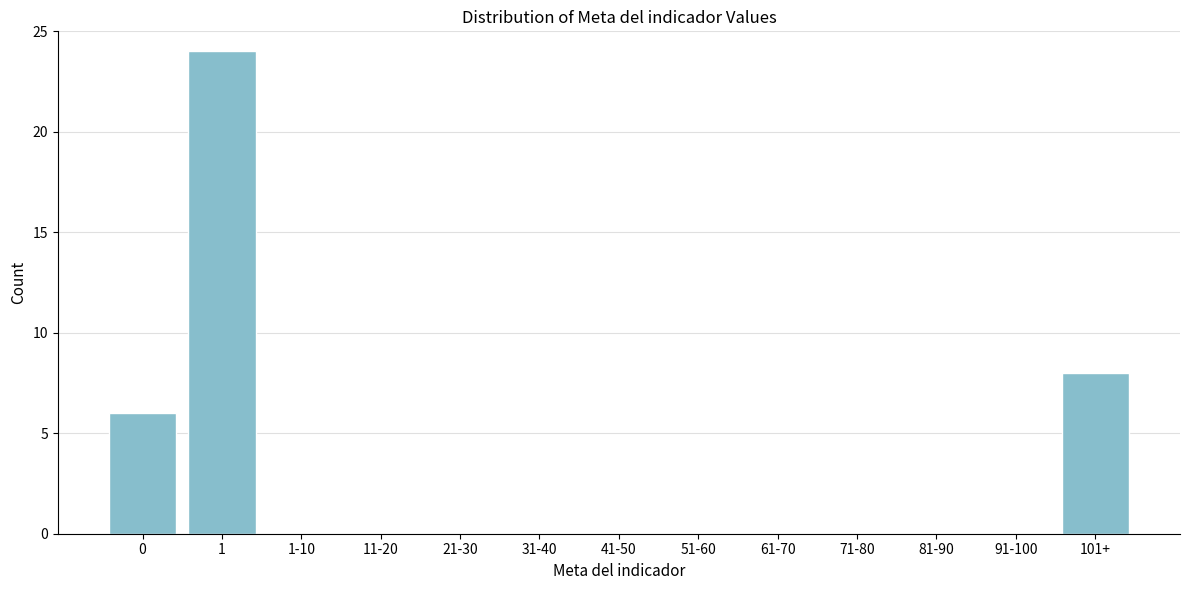

Reading right to left, extract all data points from this chart.

101+=8	91-100=0	81-90=0	71-80=0	61-70=0	51-60=0	41-50=0	31-40=0	21-30=0	11-20=0	1-10=0	1=24	0=6